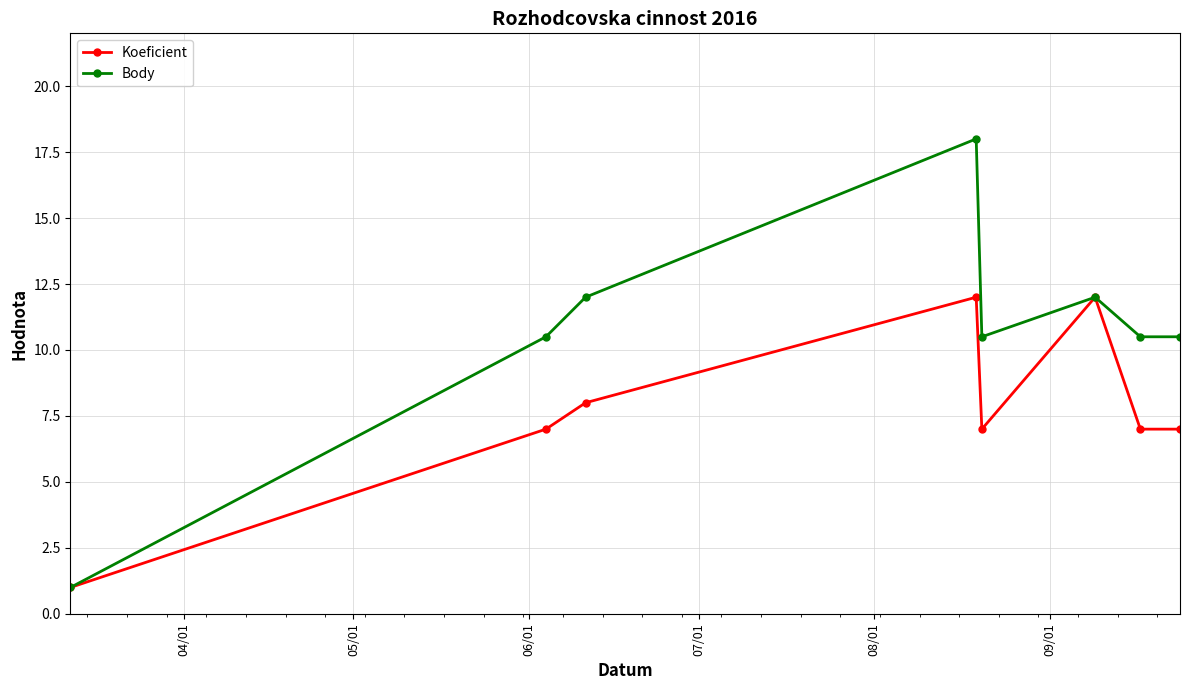

What is the difference between the maximum and minimum values in the Koeficient series?

11.0